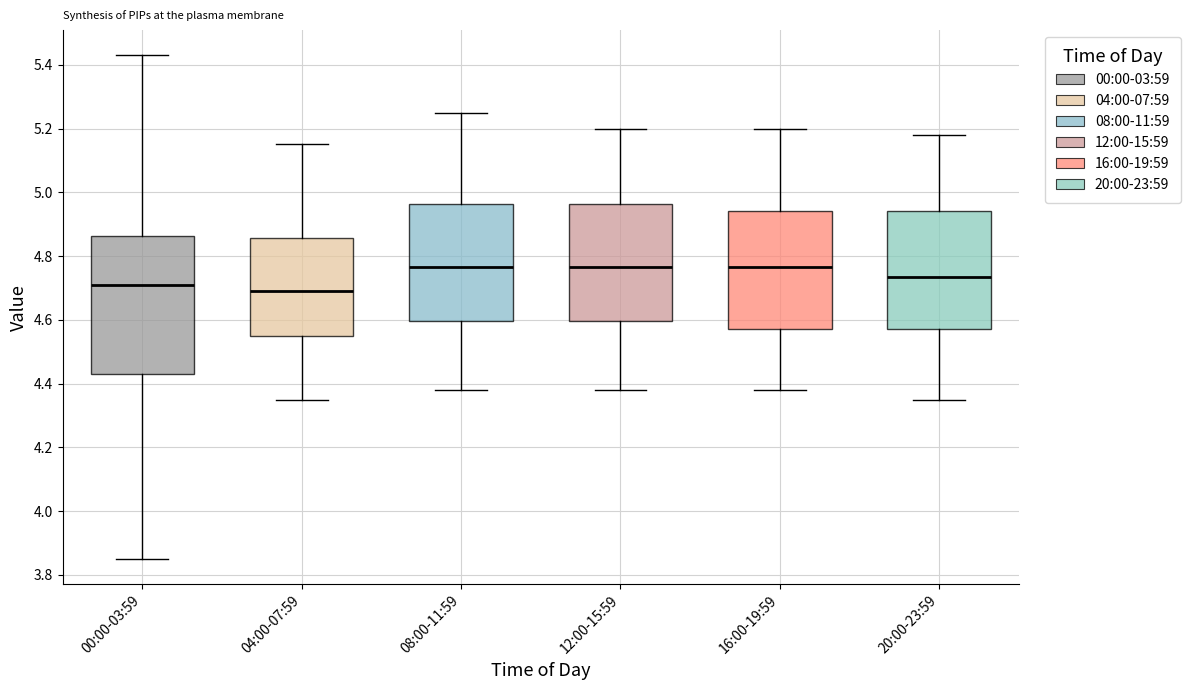

Reading left to right, transcribe this box plot: for each box, give where its median line is, the range the box spans, and where its two whiskers end, as read against the y-axis. The values are not printed on the chart, so give them approximately, as read against the axis.

00:00-03:59: median 4.72, box 4.44 to 4.86, whiskers 3.86 to 5.44
04:00-07:59: median 4.70, box 4.56 to 4.86, whiskers 4.36 to 5.16
08:00-11:59: median 4.76, box 4.60 to 4.96, whiskers 4.38 to 5.26
12:00-15:59: median 4.76, box 4.60 to 4.96, whiskers 4.38 to 5.20
16:00-19:59: median 4.76, box 4.58 to 4.94, whiskers 4.38 to 5.20
20:00-23:59: median 4.74, box 4.58 to 4.94, whiskers 4.36 to 5.18